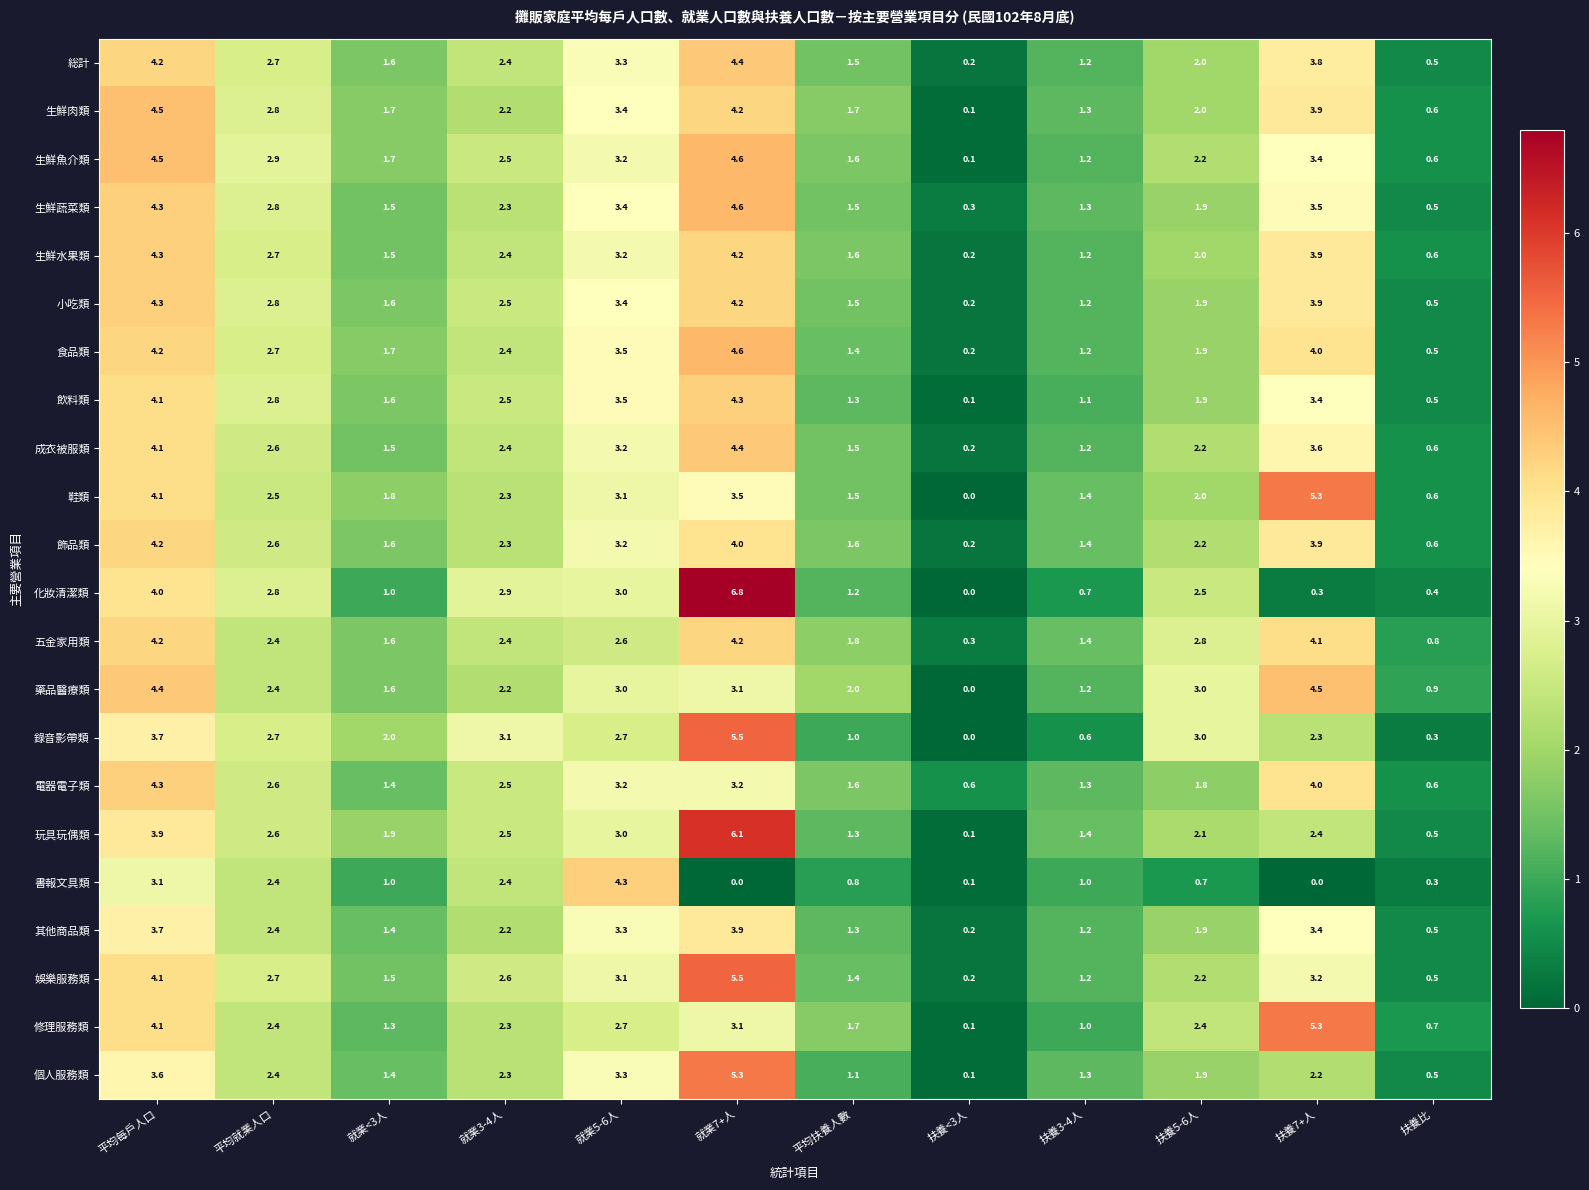

Which category has the lowest value in the 生鮮水果類 series?

扶養<3人